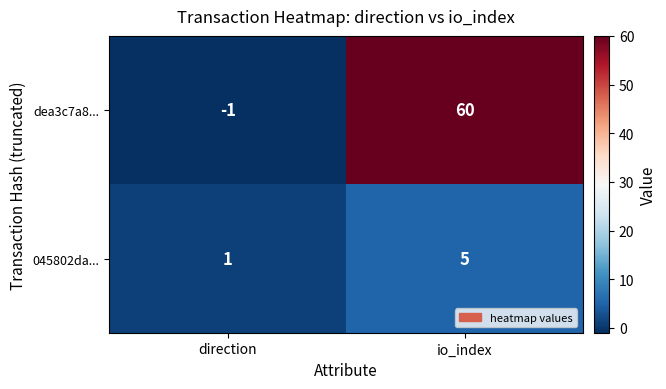

Which series changed the most between direction and io_index?

dea3c7a8...